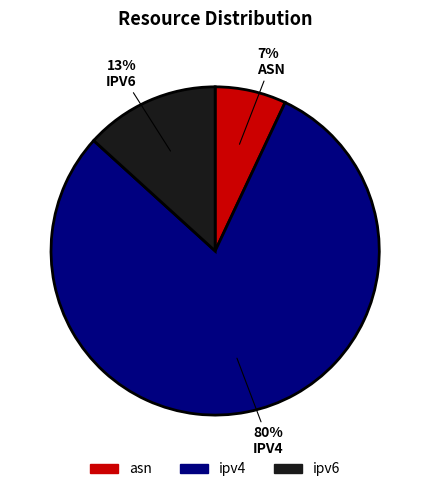

True or false: ipv4 accounts for 69% of the total.

False